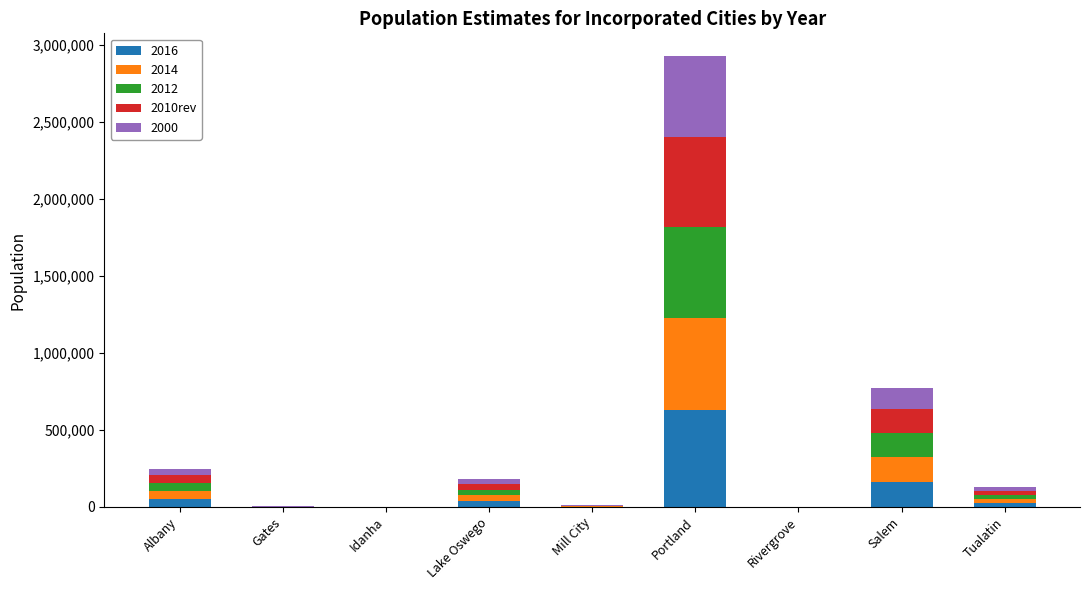

Which category has the highest value in the 2016 series?

Portland